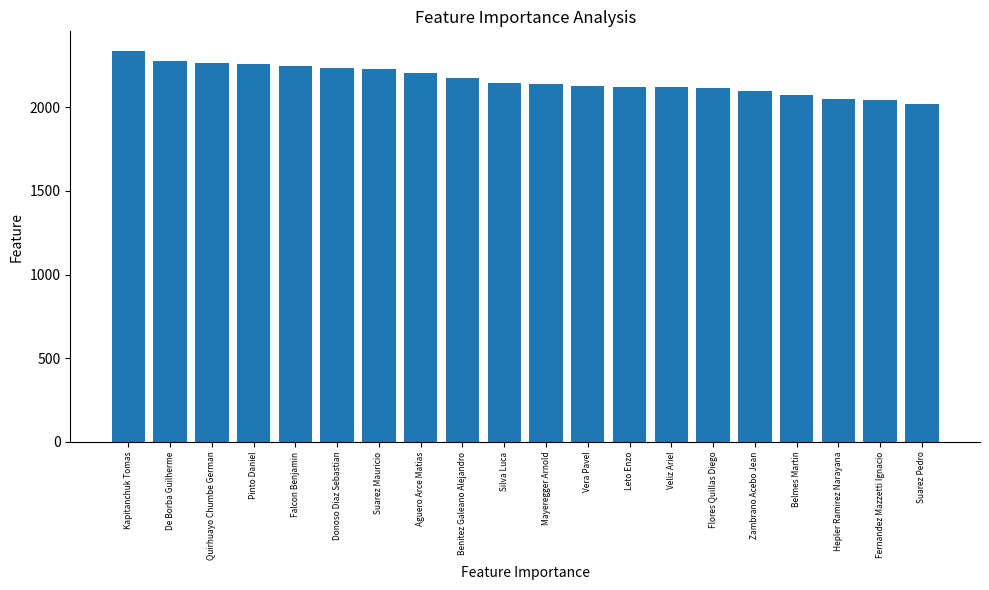

What is the approximate value at Hepler Ramirez Narayana, to the nearest 50?

2050